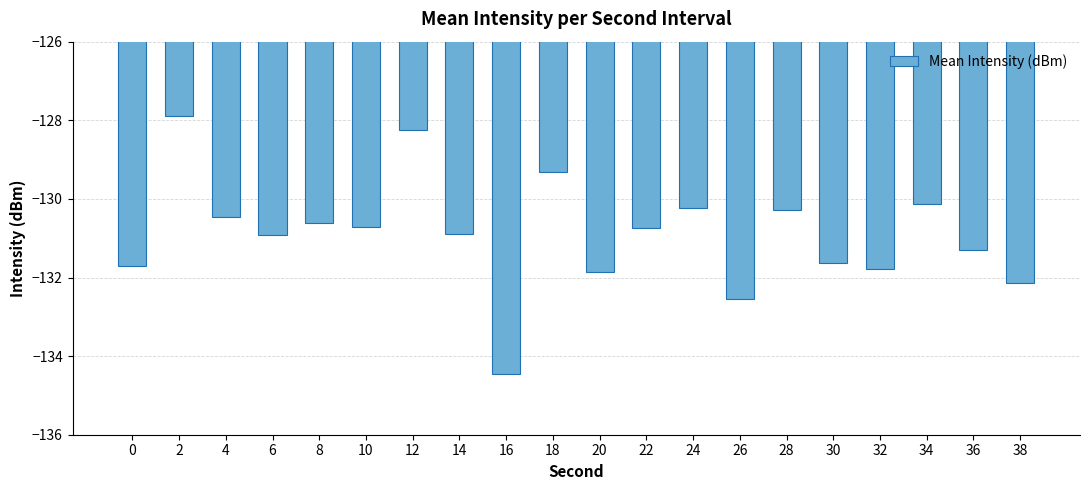

Reading right to left, transcribe all the data shown in this chart.

-132.1	-131.3	-130.1	-131.8	-131.6	-130.3	-132.5	-130.2	-130.7	-131.8	-129.3	-134.5	-130.9	-128.3	-130.7	-130.6	-130.9	-130.5	-127.9	-131.7